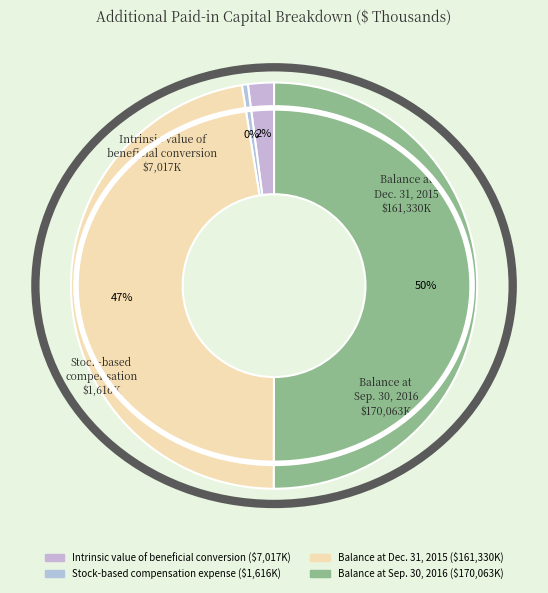

To the nearest percent, what percentage of the pie is Intrinsic value of beneficial conversion?

2%